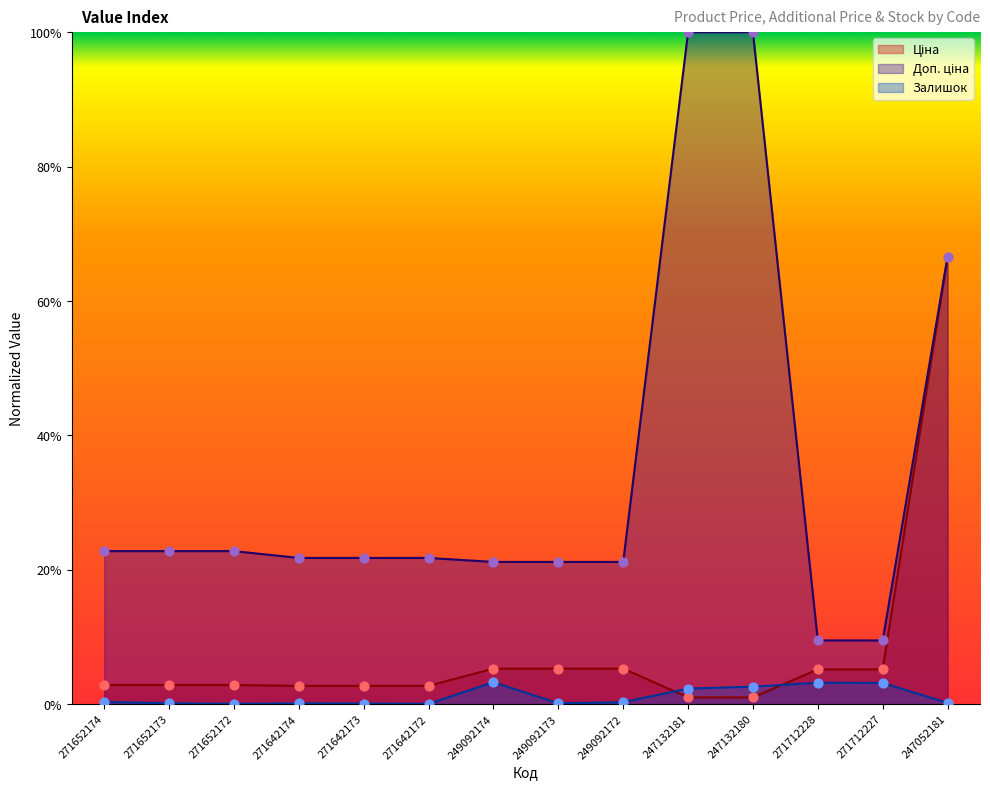

Which series reaches the minimum Y coordinate?

Залишок